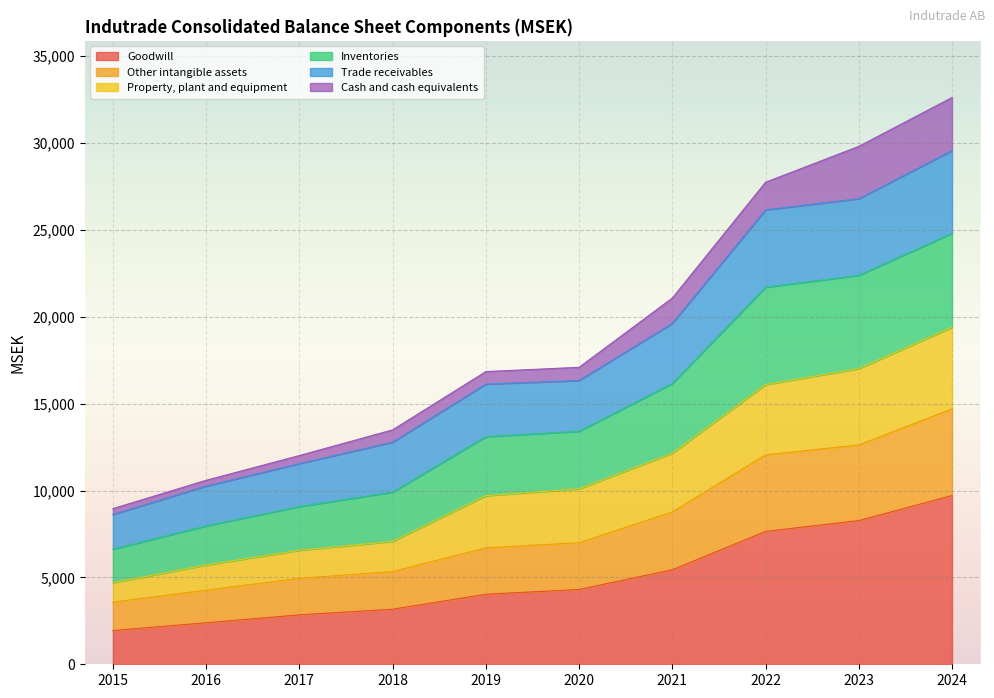

At which label is Trade receivables closest to 20792?

2021